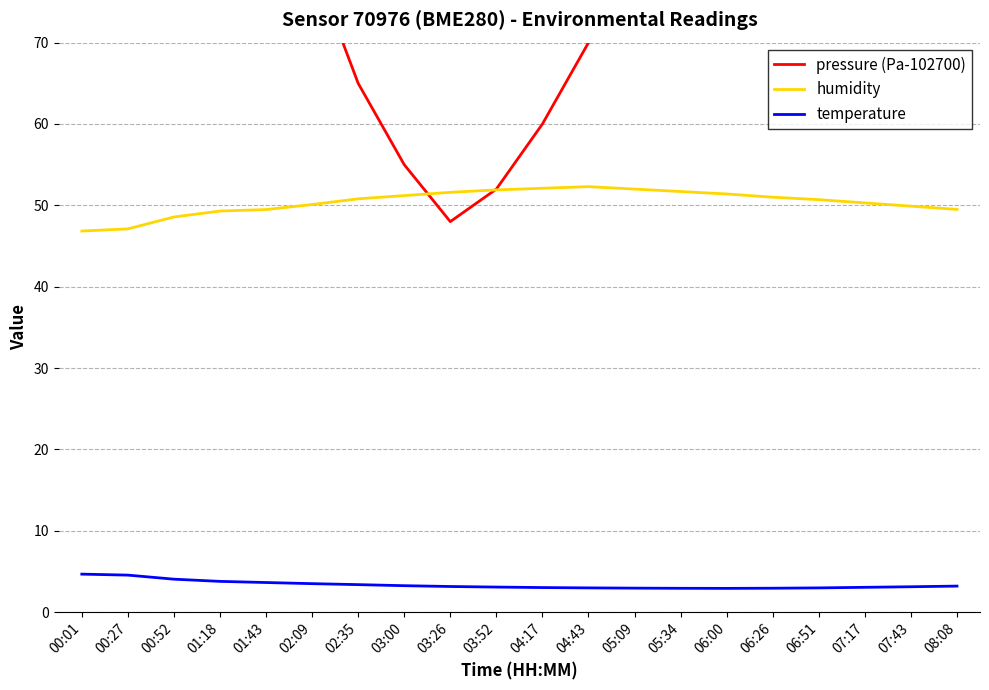

List the series in order of their peak value, lowest first.

temperature, humidity, pressure (Pa-102700)